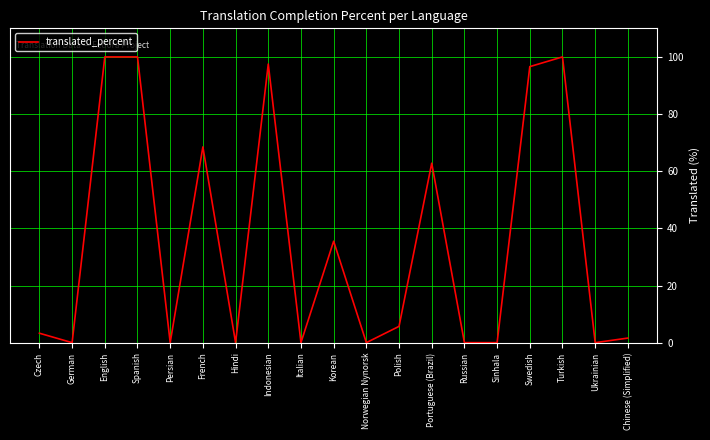

What is the greatest value displayed?

100.0